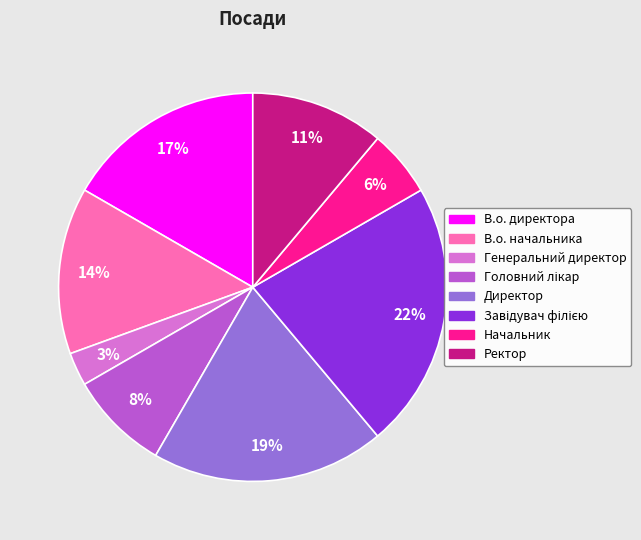

Does В.о. директора represent more than half of the total?

No